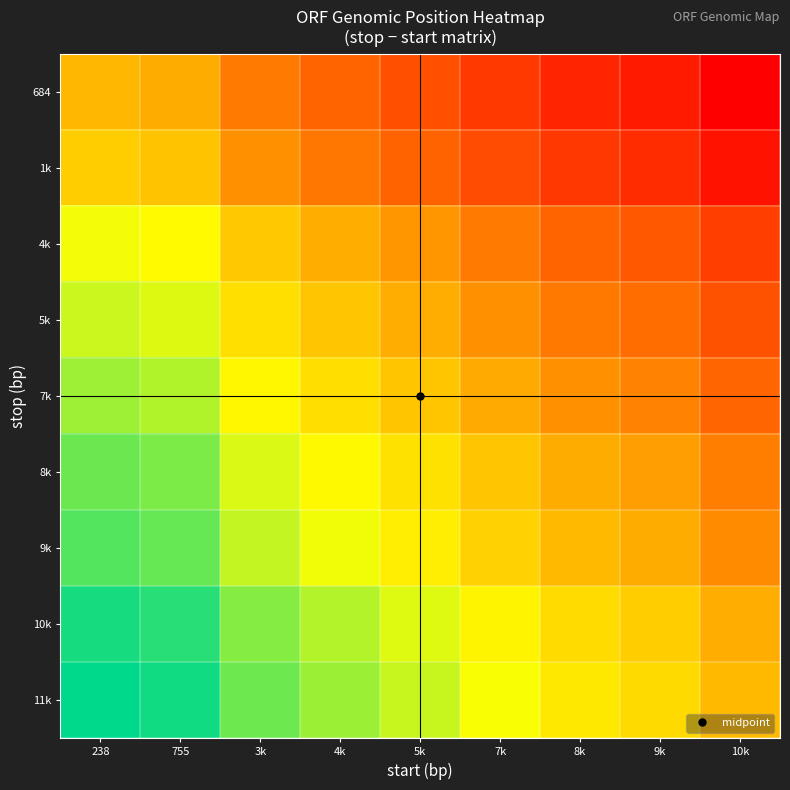

What is the maximum value shown in the chart?

11241